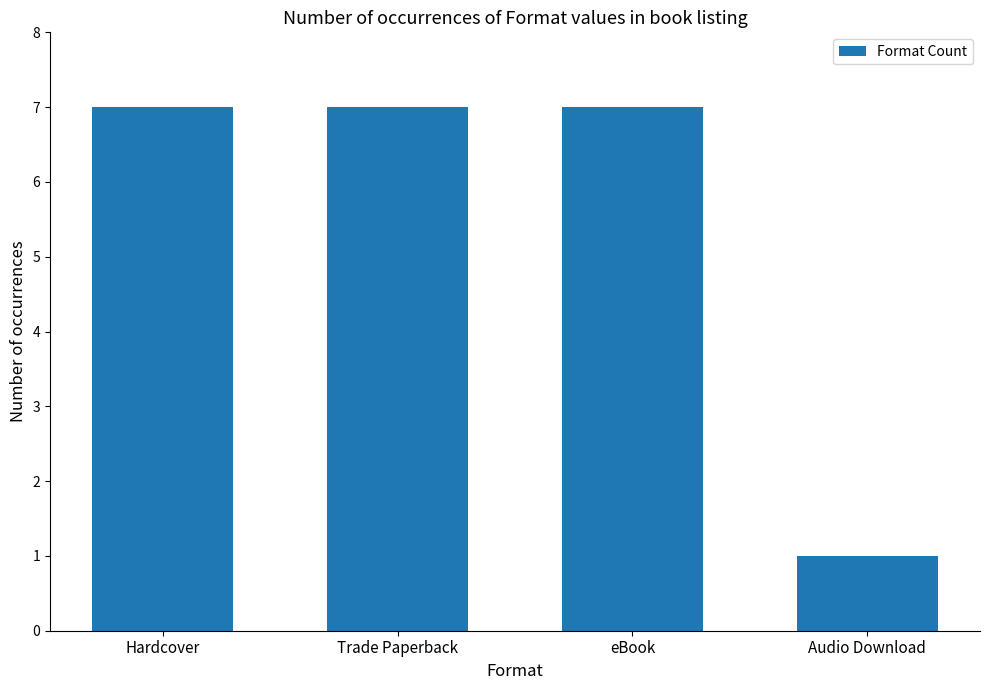

Reading left to right, transcribe all the data shown in this chart.

7	7	7	1